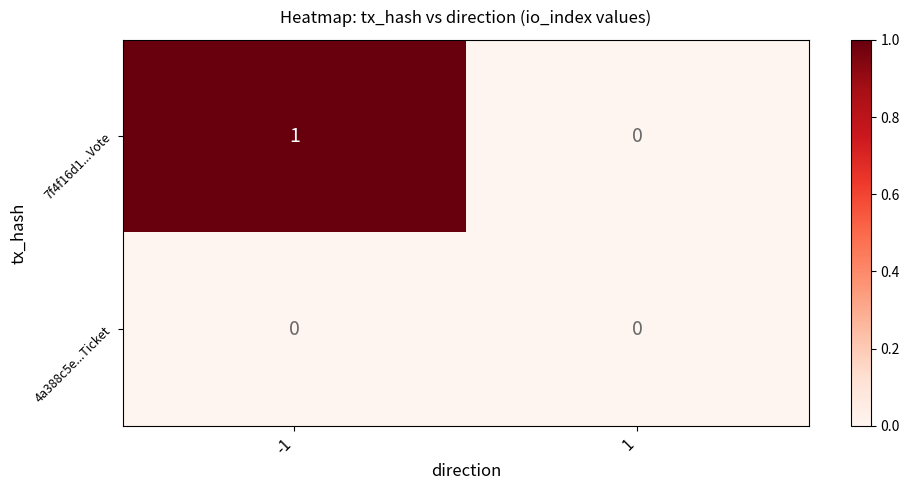

Count the number of data series in this chart.

2